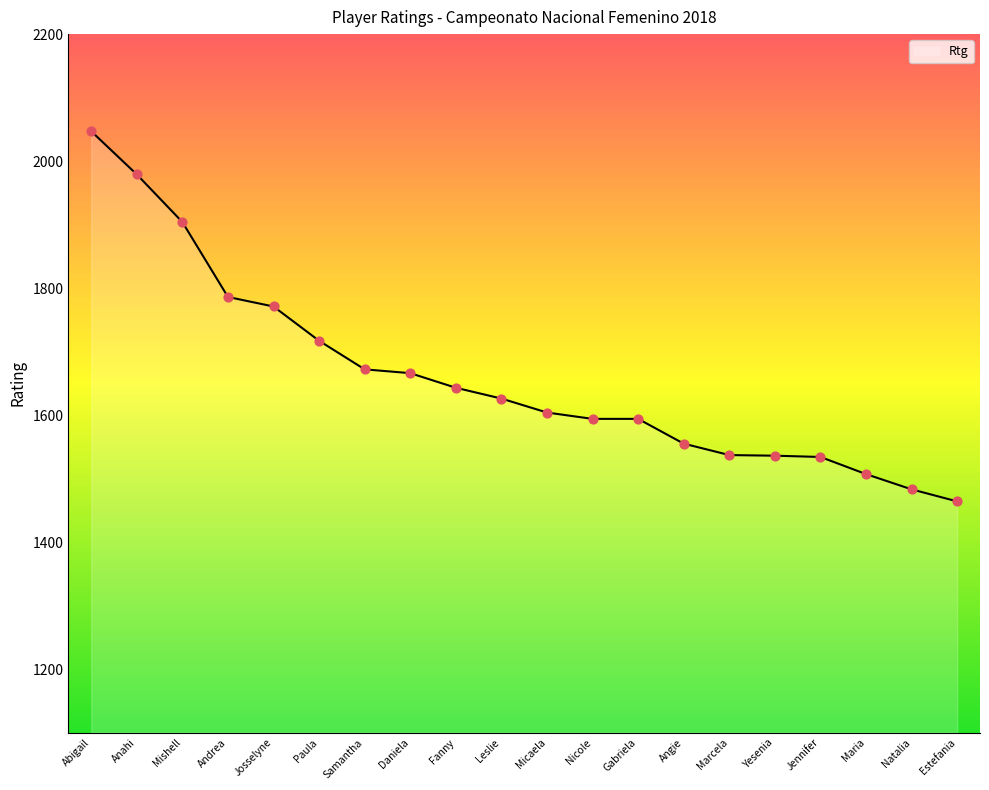

Between Gabriela and Angie, which is larger?

Gabriela